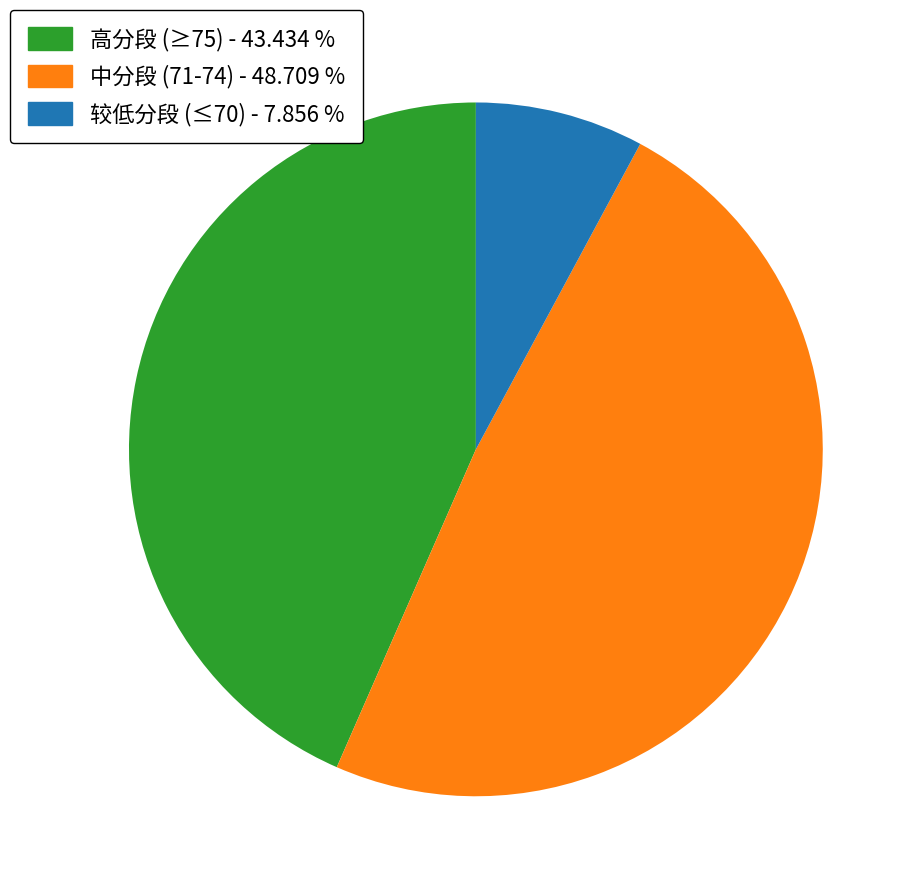

Is there any slice that represents more than half of the pie?

No